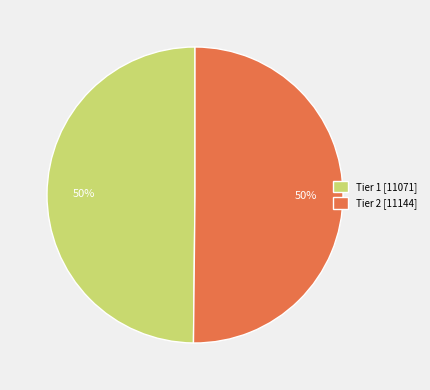

The Tier 1 [11071] slice represents 41% of the pie. True or false?

False